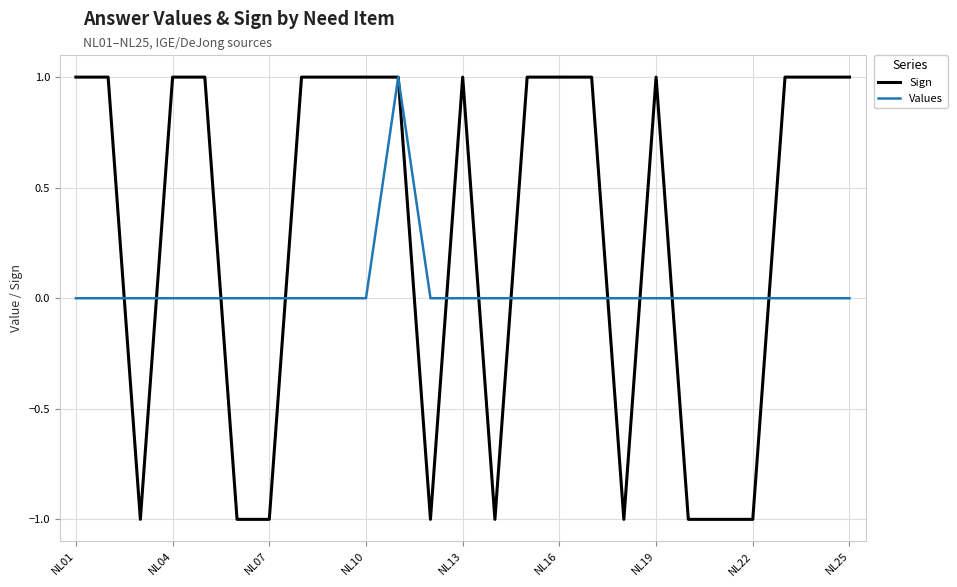

What is the greatest value displayed?

1